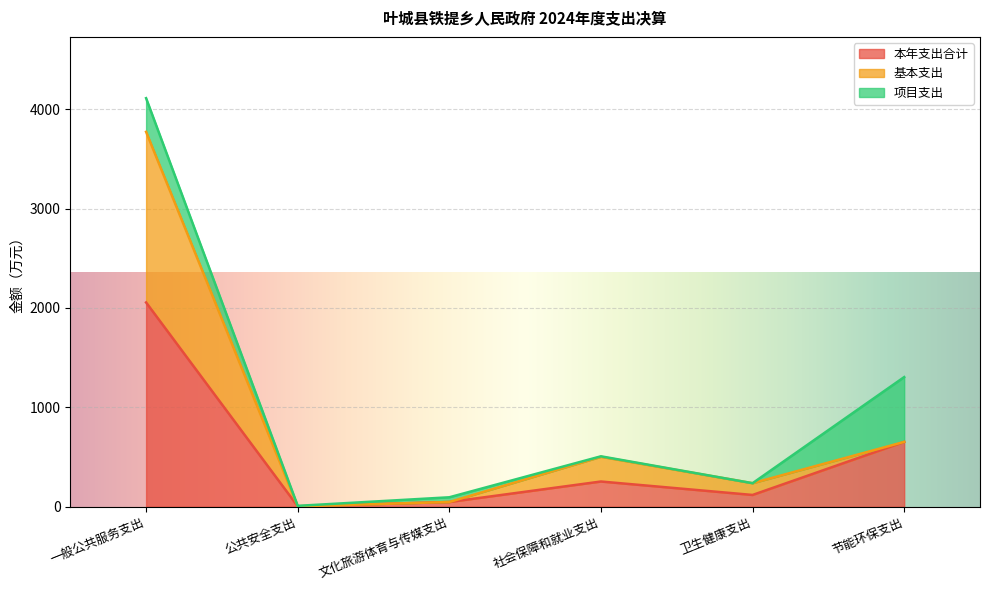

Which label corresponds to the smallest value in the chart?

公共安全支出